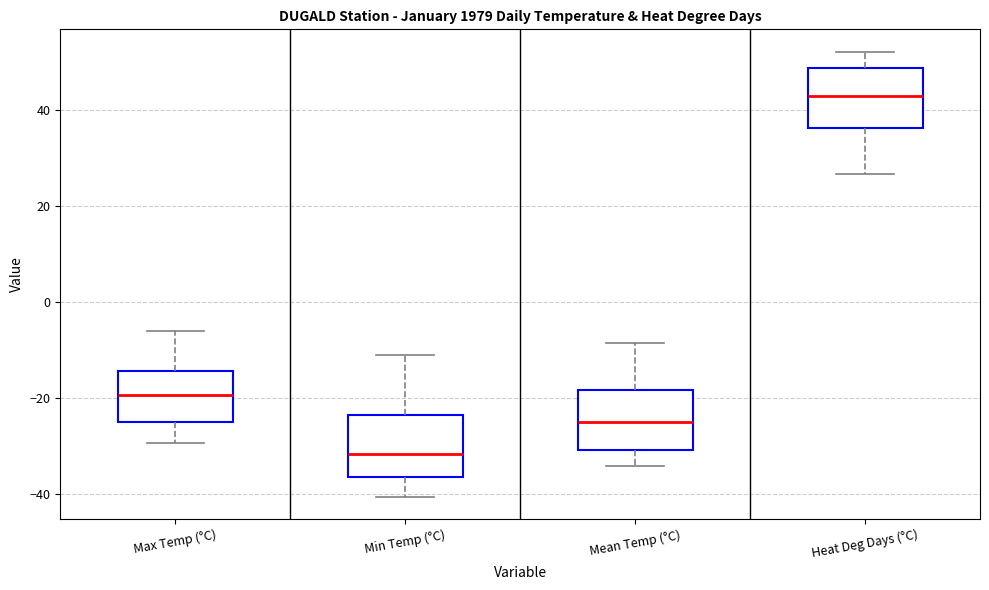

Reading left to right, transcribe this box plot: for each box, give where its median line is, the range the box spans, and where its two whiskers end, as read against the y-axis. The values are not printed on the chart, so give them approximately, as read against the axis.

Max Temp (°C): median -20, box -24 to -14, whiskers -30 to -6
Min Temp (°C): median -32, box -36 to -24, whiskers -40 to -12
Mean Temp (°C): median -24, box -30 to -18, whiskers -34 to -8
Heat Deg Days (°C): median 44, box 36 to 48, whiskers 26 to 52